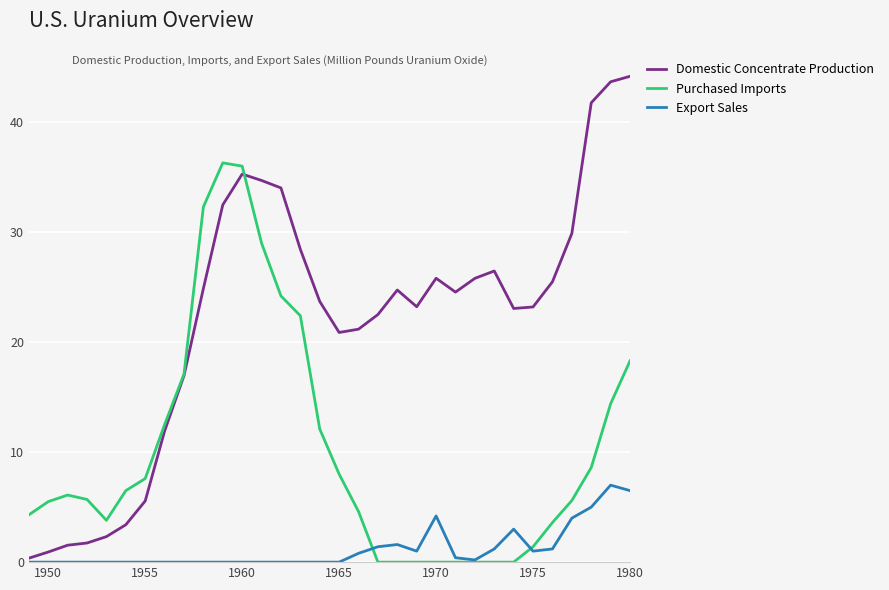

Which series has the largest range (max minus min)?

Domestic Concentrate Production